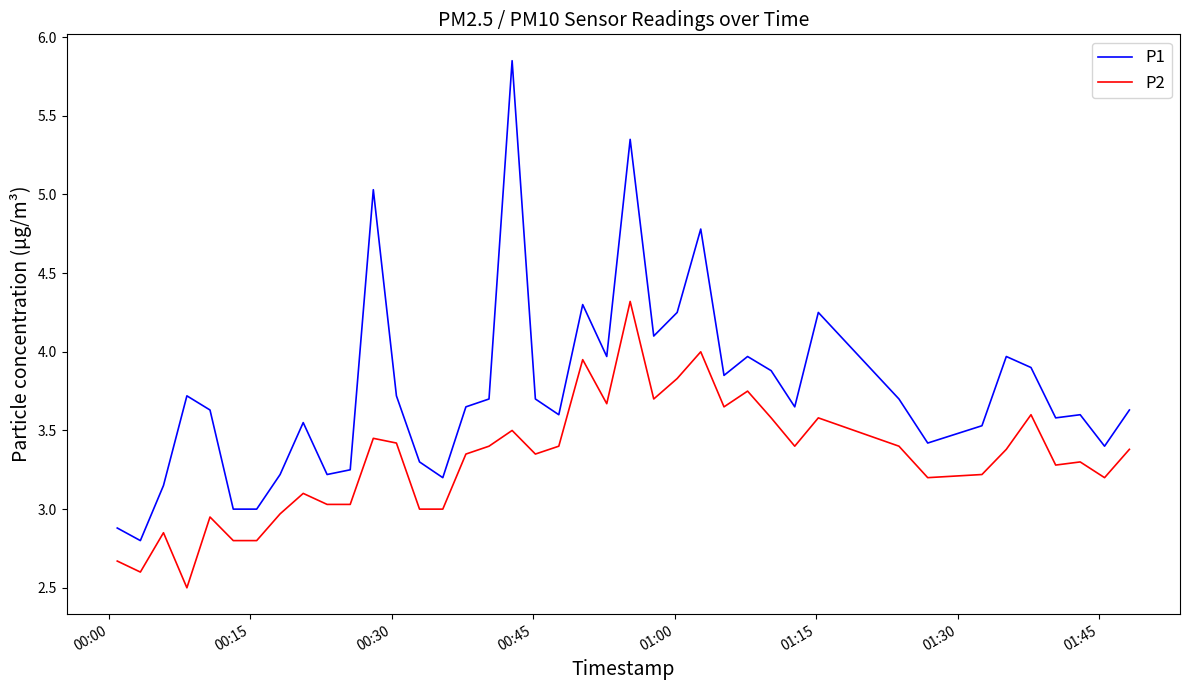

Rank the series by their maximum value, from lowest to highest.

P2, P1